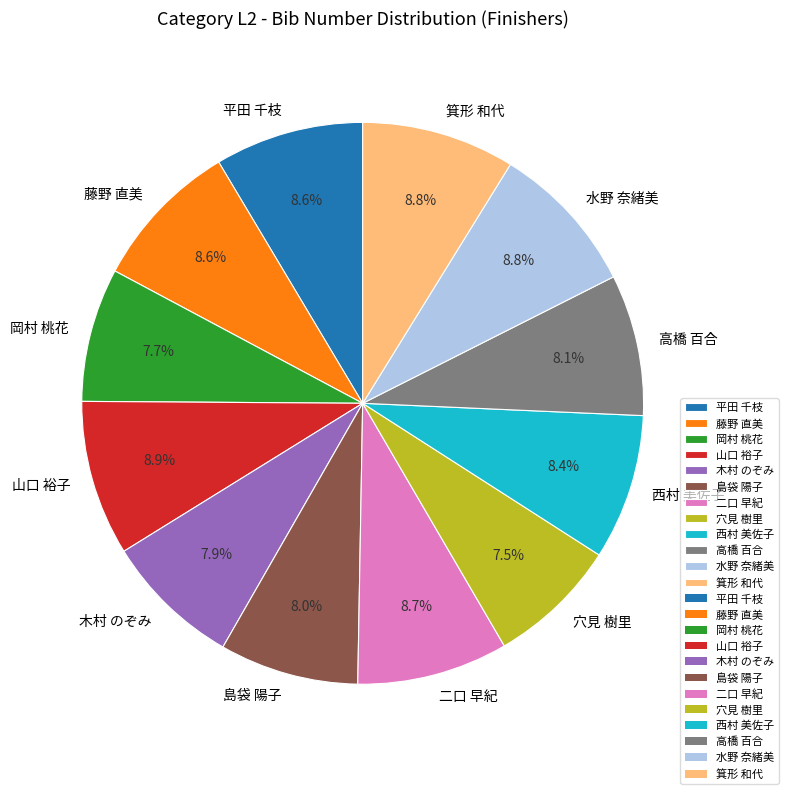

Approximately how many times larger is the value at 平田 千枝 compared to 二口 早紀?

1.0